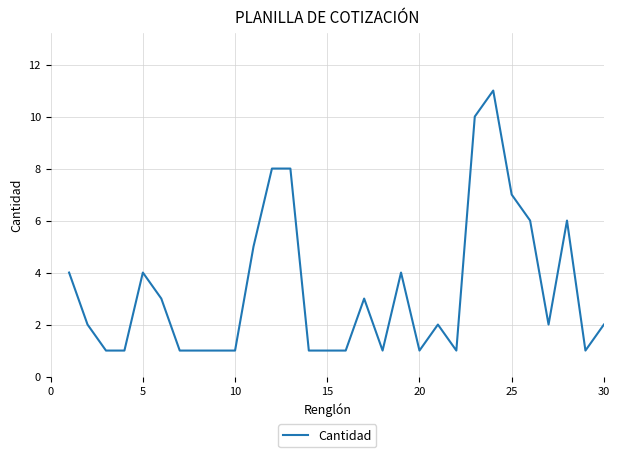

What is the difference between the maximum and minimum values?

10